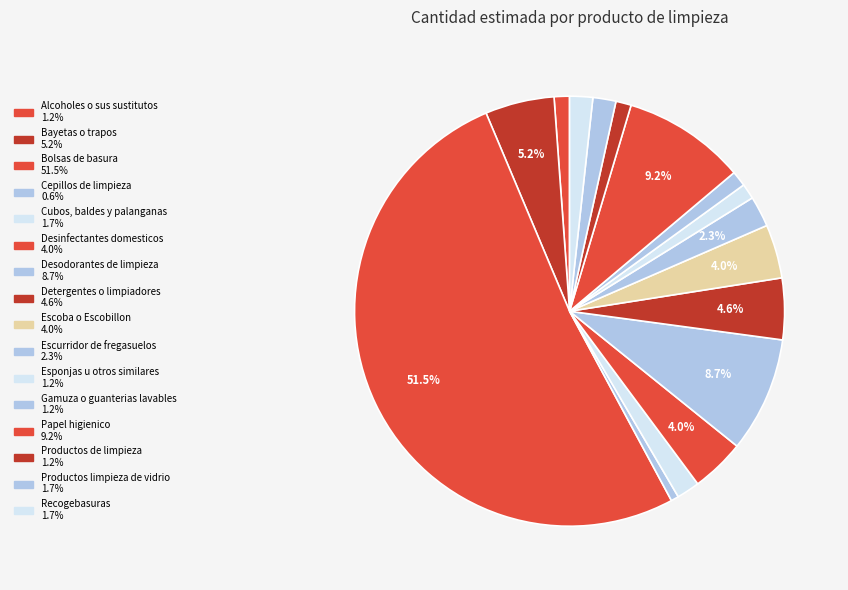

Do Desinfectantes domesticos and Desodorantes de limpieza together represent more than half of the pie?

No